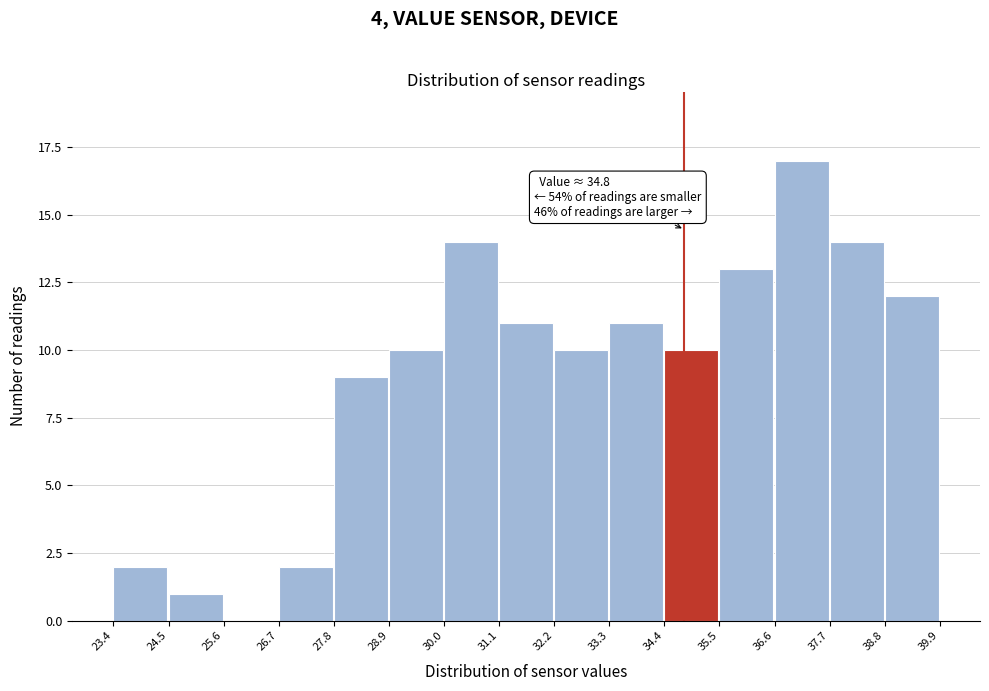

Over which range of the x-axis is the bar tallest?

36.6 to 37.7